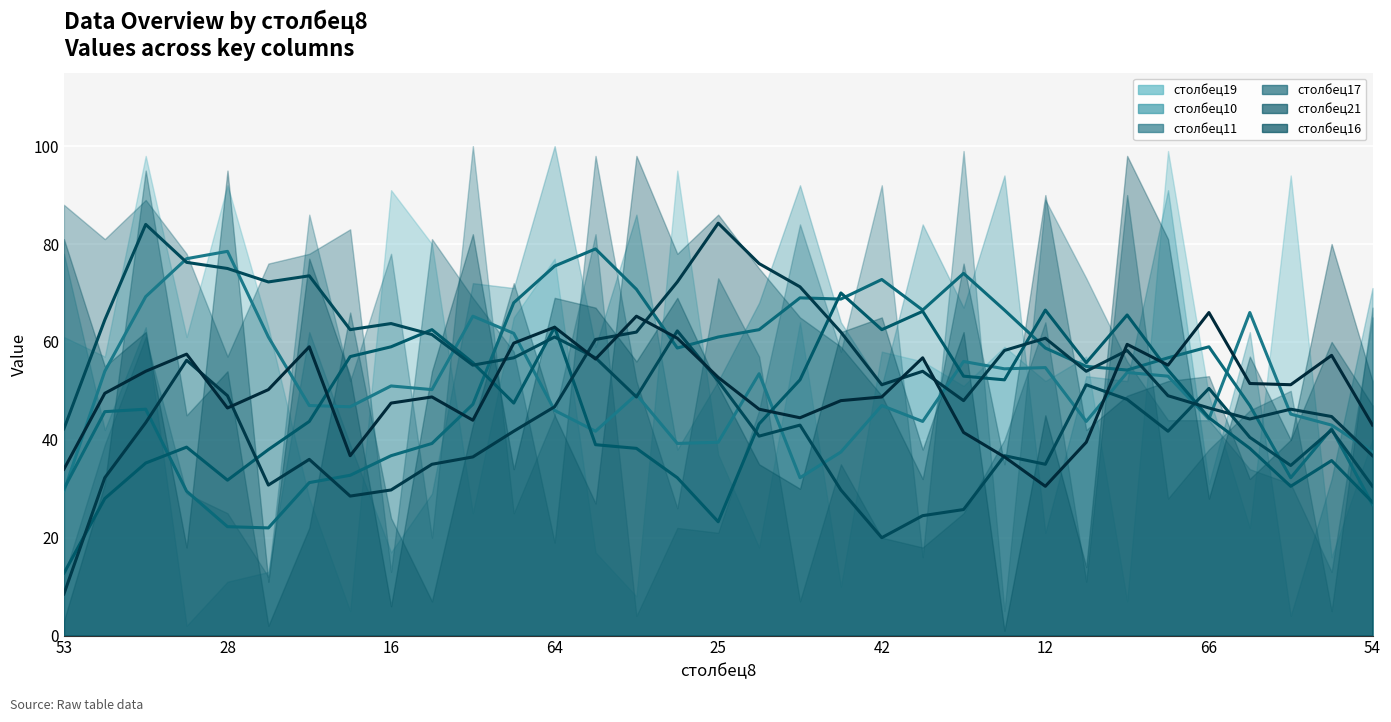

What is the value of the столбец10 point at the 25th from the left?

21